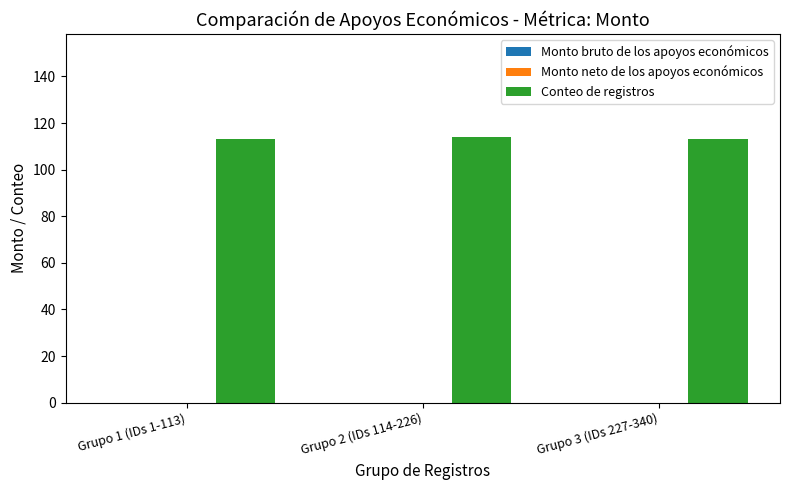

What is the label of the 3rd bar from the left?

Grupo 3 (IDs 227-340)